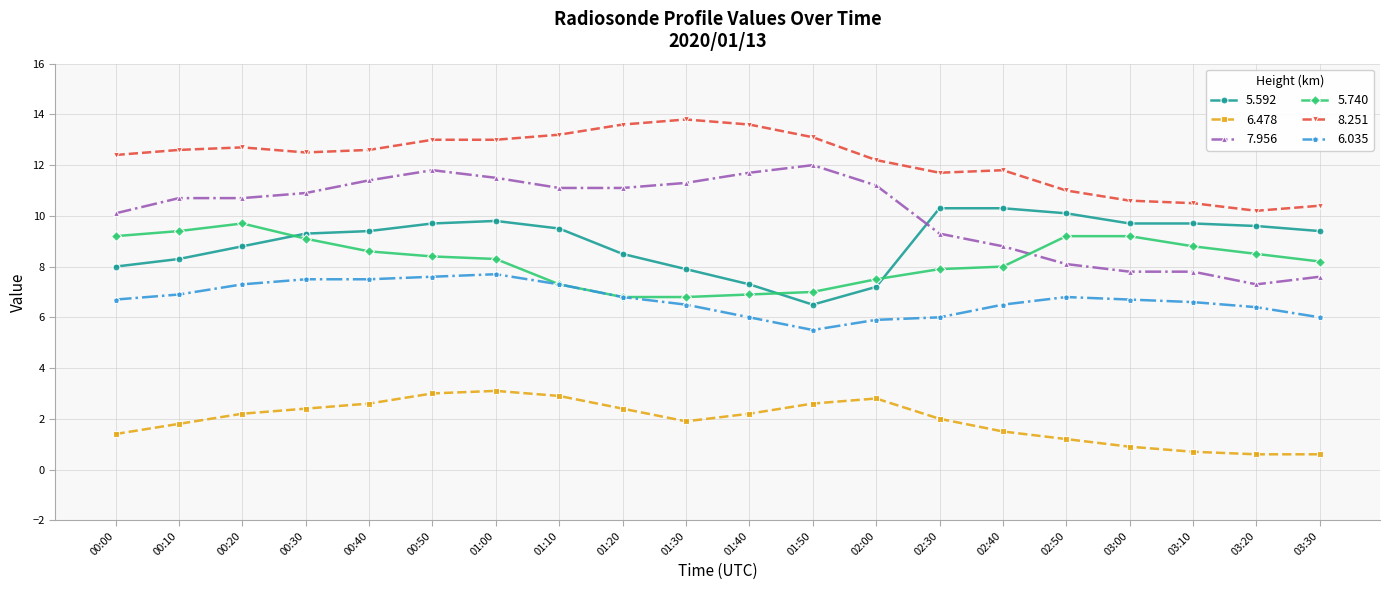

At which label does 8.251 reach its minimum?

03:20